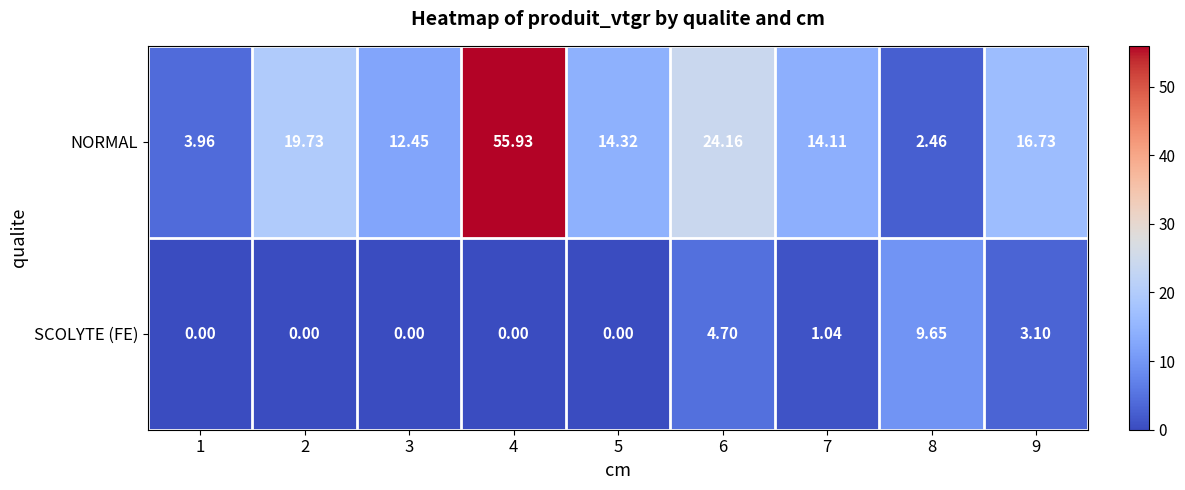

Which series changed the most between 1 and 3?

NORMAL